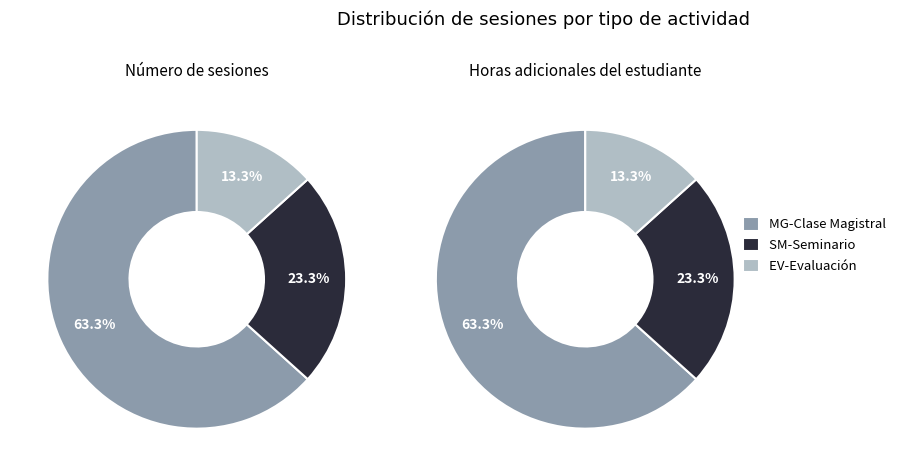

Does MG-Clase Magistral account for over 50% of the chart?

Yes